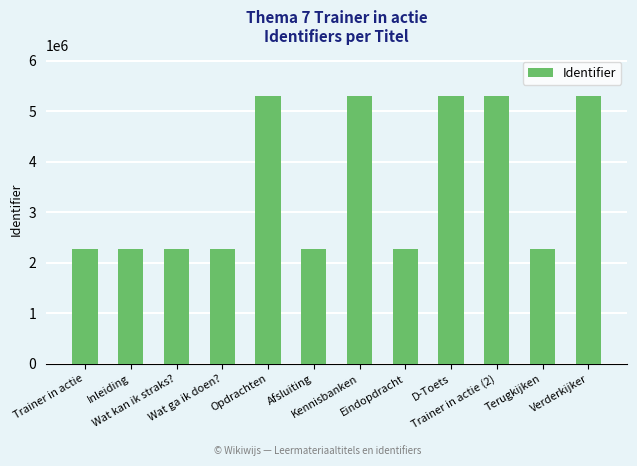

True or false: the data shows 5310158 at Kennisbanken.

True